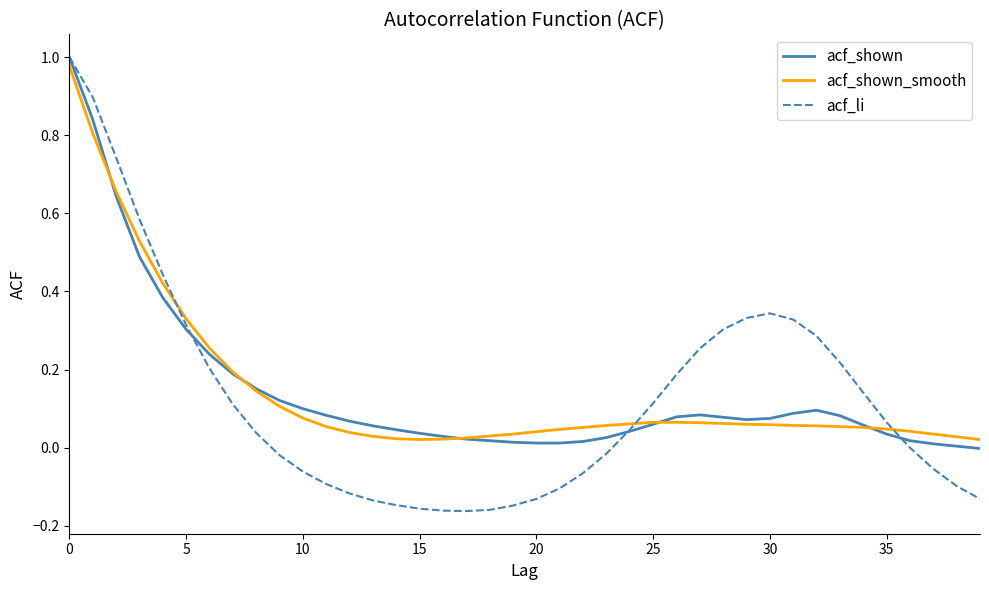

Which series has the widest spread of values?

acf_li